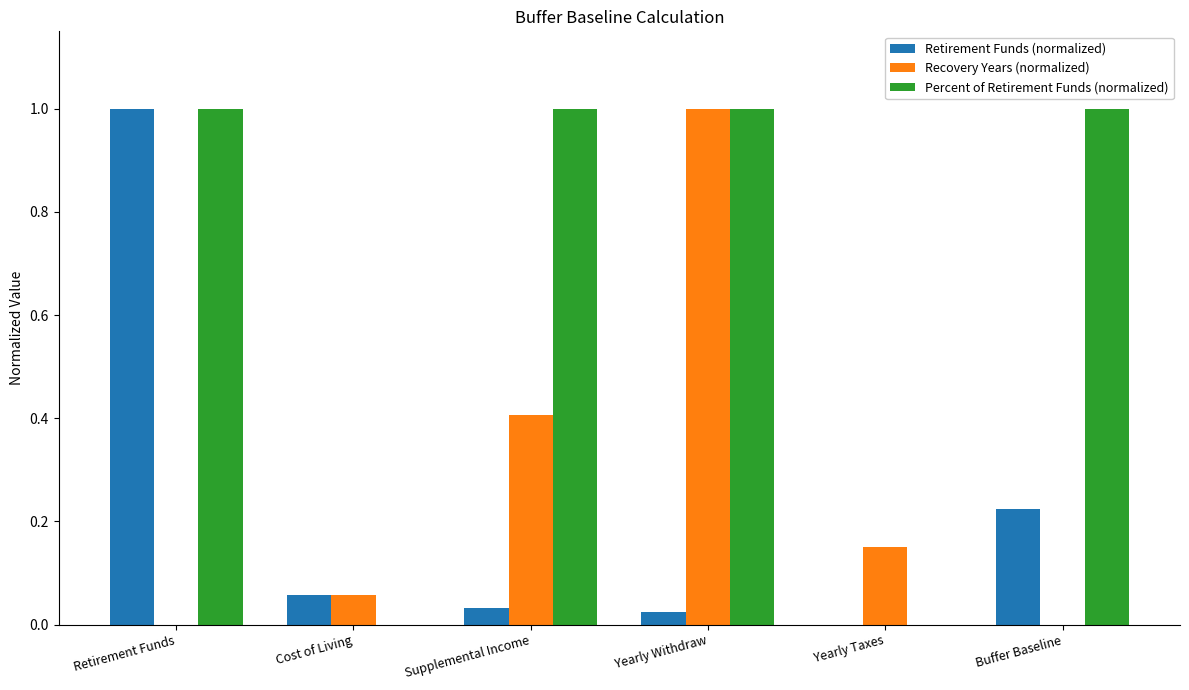

What is the total value across all series at Supplemental Income?

1.4